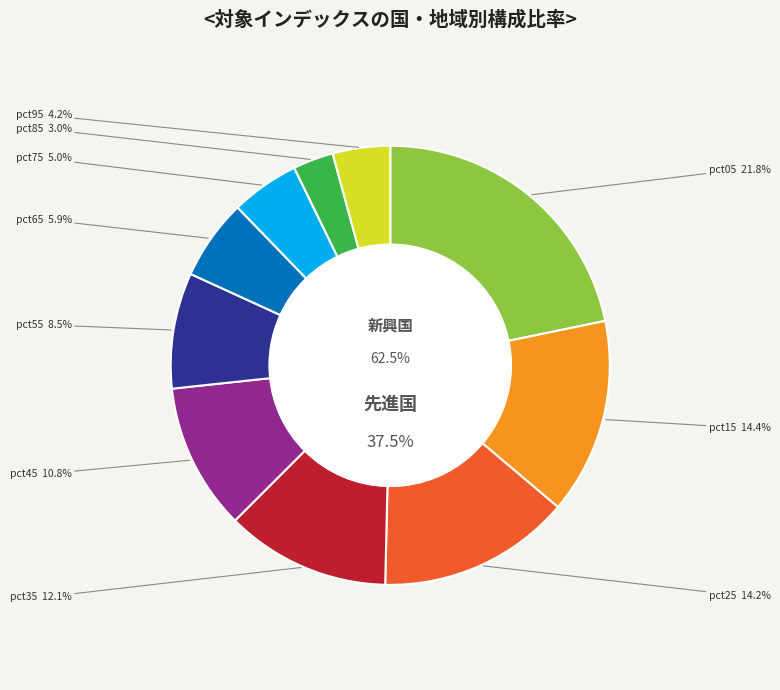

Which slice is the smallest?

pct85